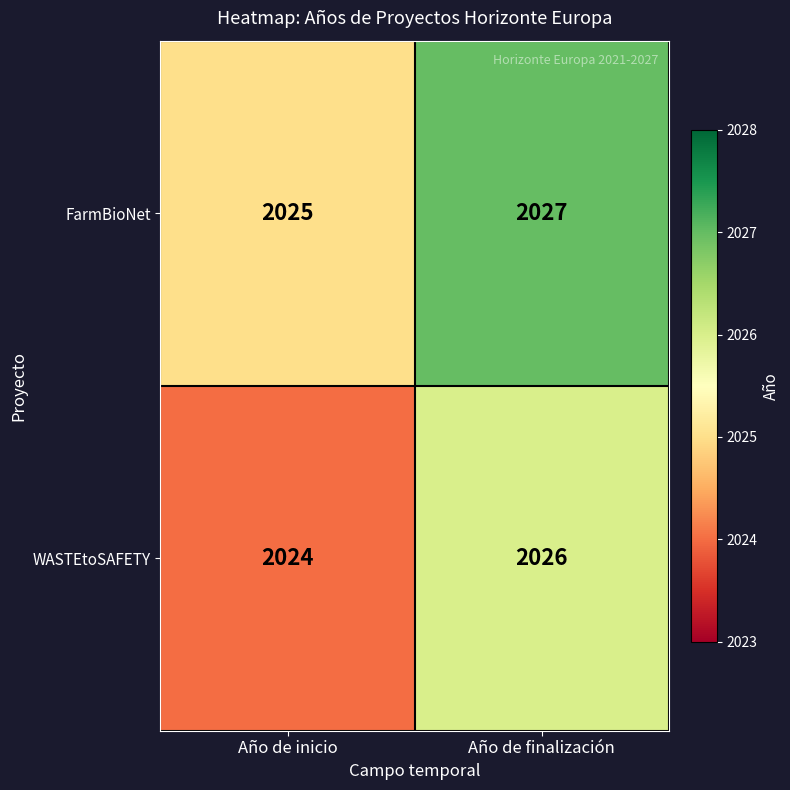

Reading right to left, list all the values displayed in this chart.

FarmBioNet: 2027	2025
WASTEtoSAFETY: 2026	2024